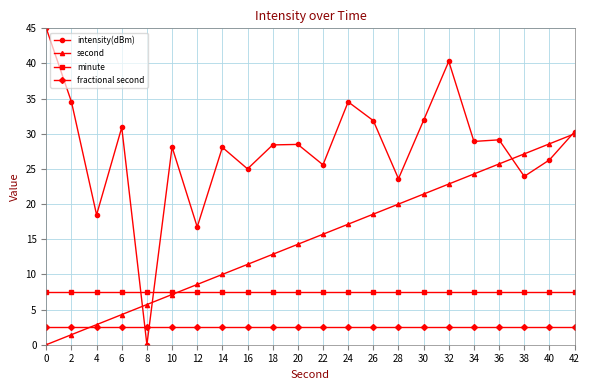

Is it true that minute equals 3.2 at 2?

False